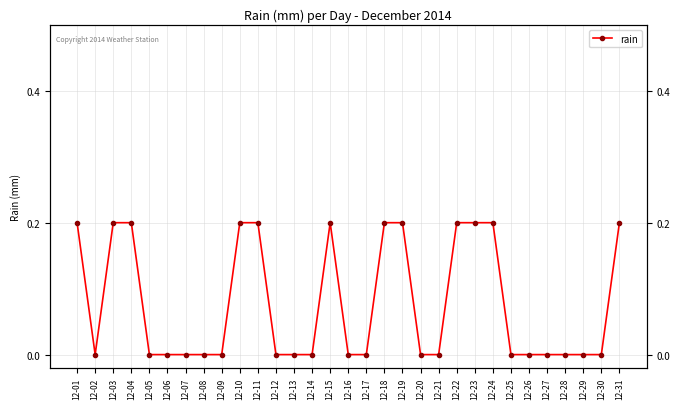

At which label is the value closest to 0?

12-02